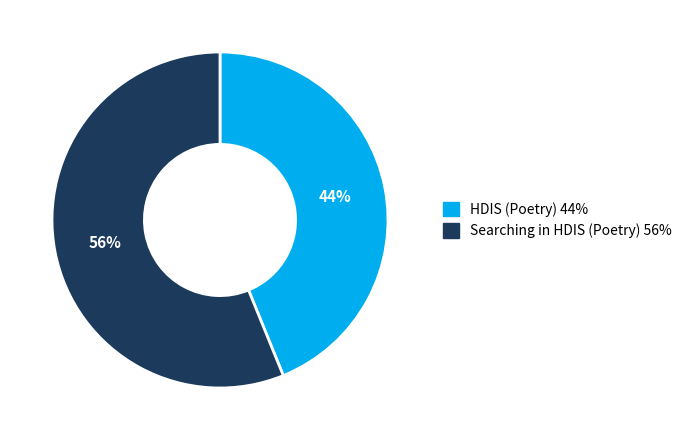

Is it true that Searching in HDIS (Poetry) is 65% of the pie?

False